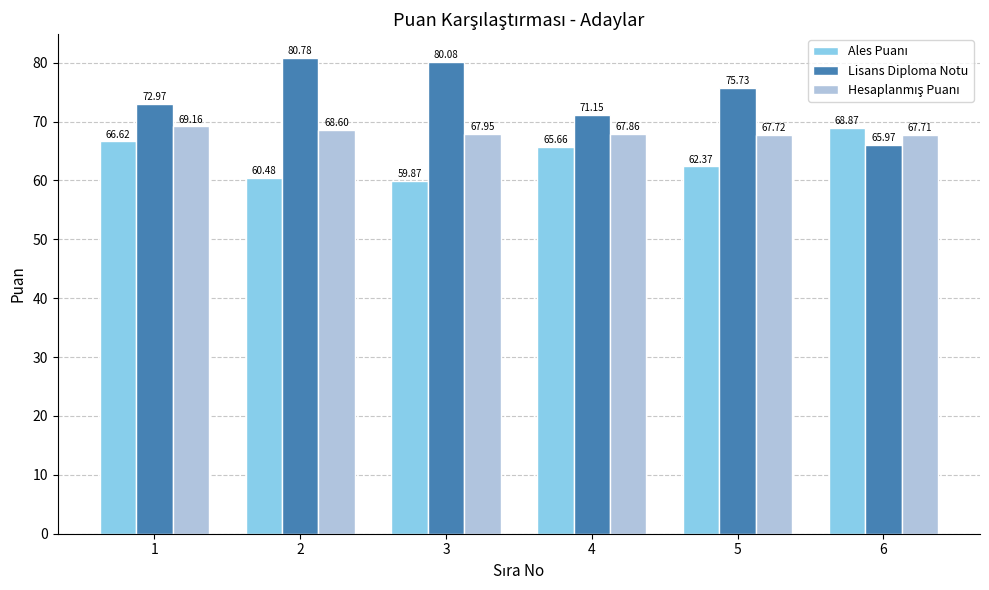

How many values in the Lisans Diploma Notu series are below 75?

3